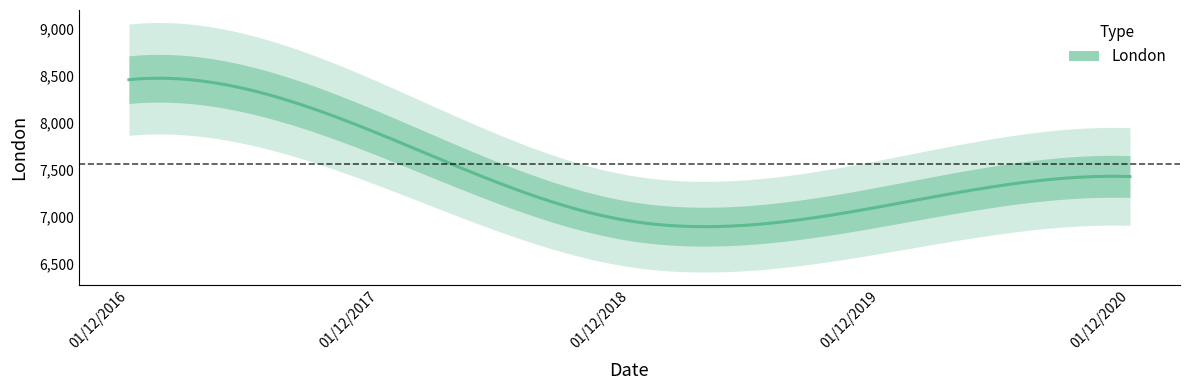

Where is the first local minimum?

01/12/2018